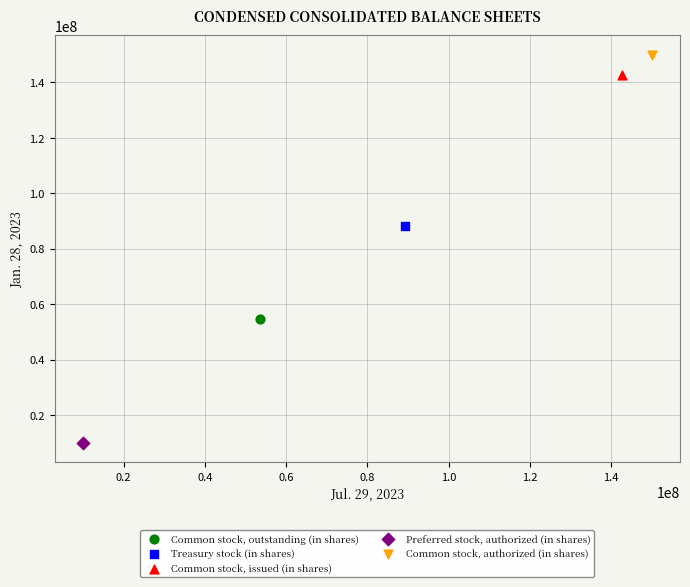

Which series reaches the minimum Y coordinate?

Preferred stock, authorized (in shares)